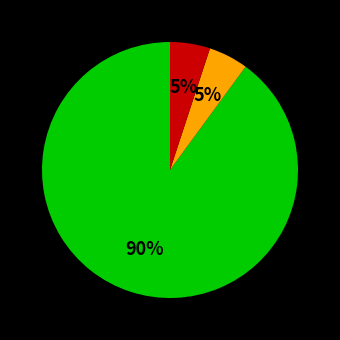

To the nearest percent, what is the average slice percentage?

33%